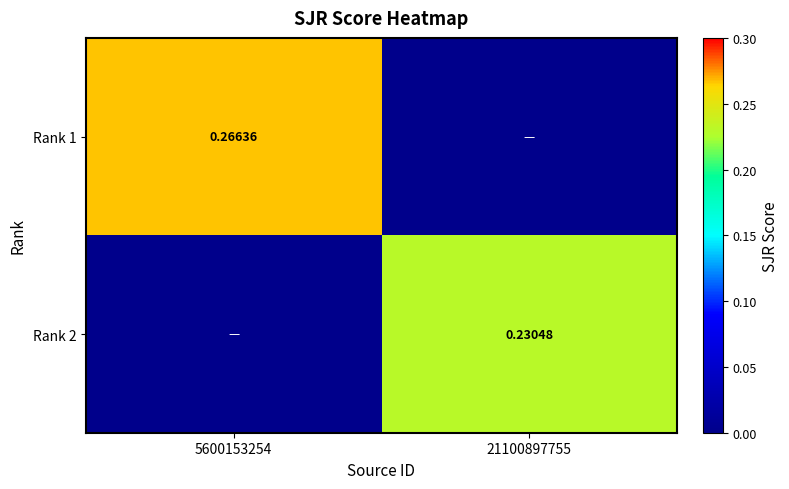

Is the value of Rank 1 at 5600153254 greater than the value of Rank 2 at 21100897755?

Yes